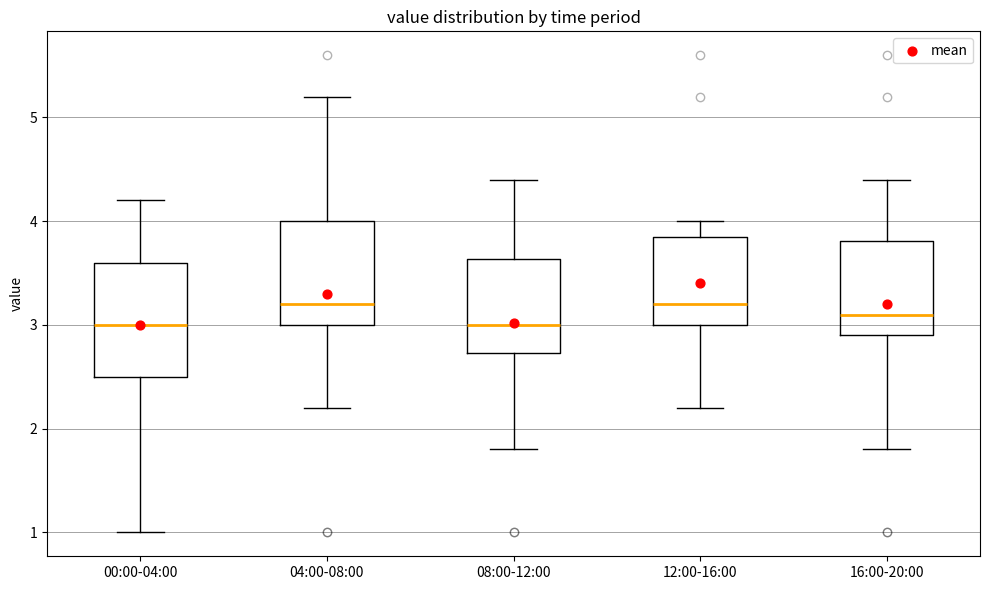

Reading left to right, read every box against the y-axis: the position of its median line, the range the box covers, and the ends of its whiskers. The values are not printed on the chart, so give them approximately, as read against the axis.

00:00-04:00: median 3.0, box 2.5 to 3.6, whiskers 1.0 to 4.2
04:00-08:00: median 3.2, box 3.0 to 4.0, whiskers 2.2 to 5.2
08:00-12:00: median 3.0, box 2.7 to 3.6, whiskers 1.8 to 4.4
12:00-16:00: median 3.2, box 3.0 to 3.9, whiskers 2.2 to 4.0
16:00-20:00: median 3.1, box 2.9 to 3.8, whiskers 1.8 to 4.4